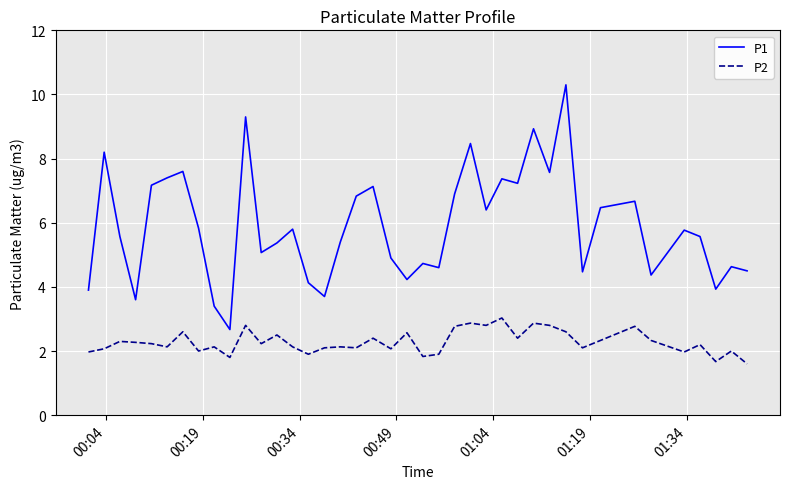

Which series has the widest spread of values?

P1